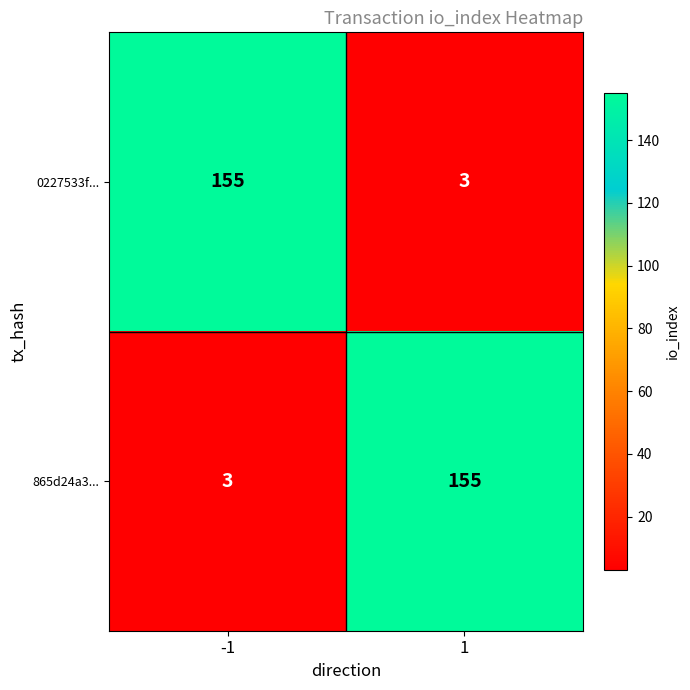

What is the total value across all series at -1?

158